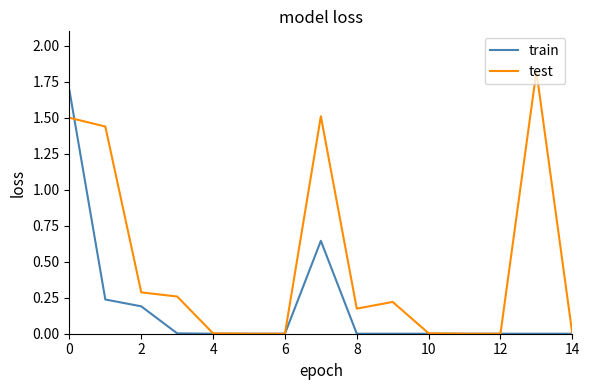

Which series has the largest range (max minus min)?

test